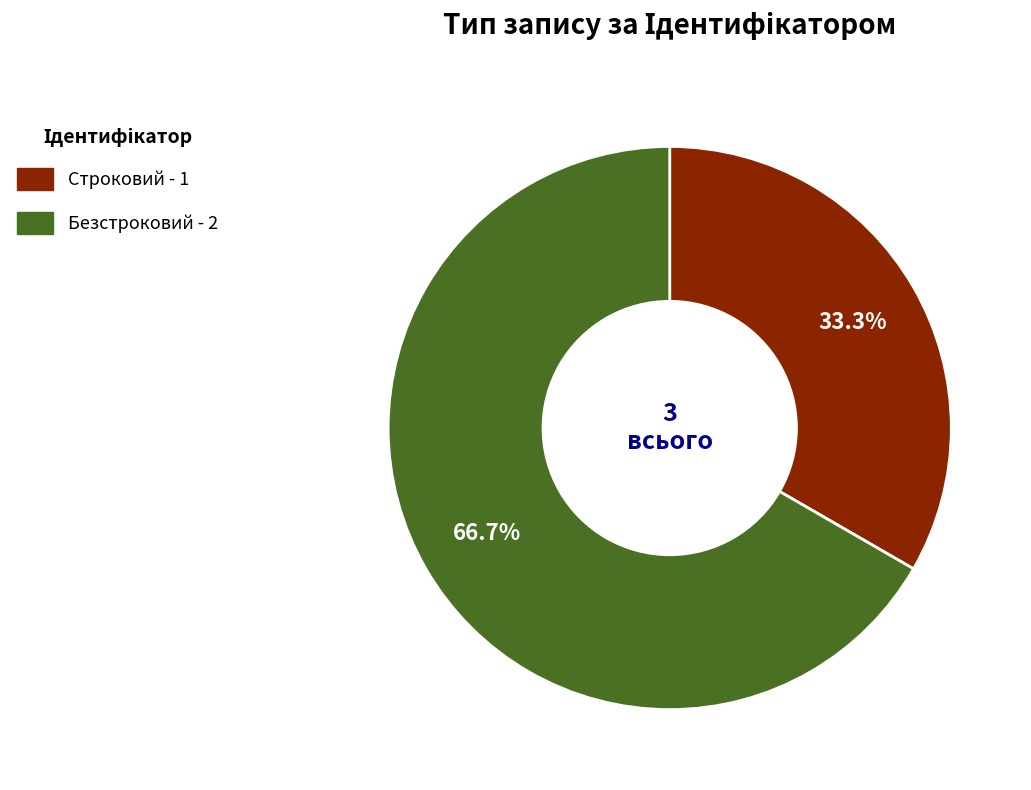

How many segments does this pie chart have?

2